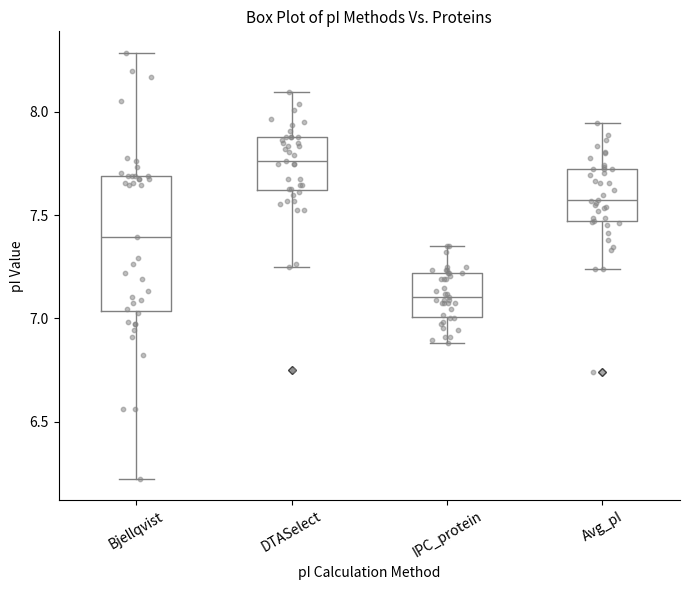

Where is the upper edge of the box for Bjellqvist on the y-axis? The values are not printed on the chart, so give them approximately, as read against the axis.

7.70